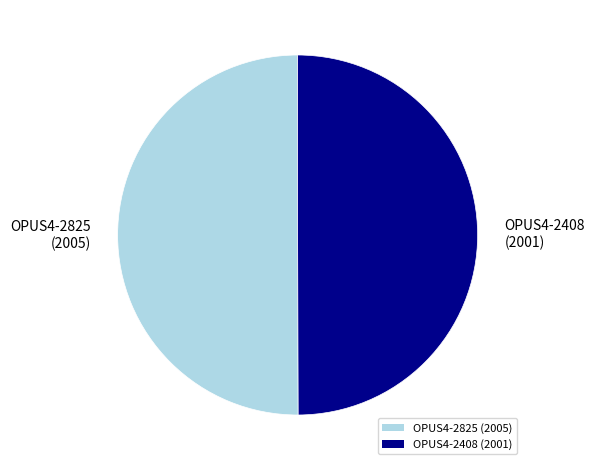

Approximately how many times larger is the value at OPUS4-2408 (2001) compared to OPUS4-2825 (2005)?

1.0